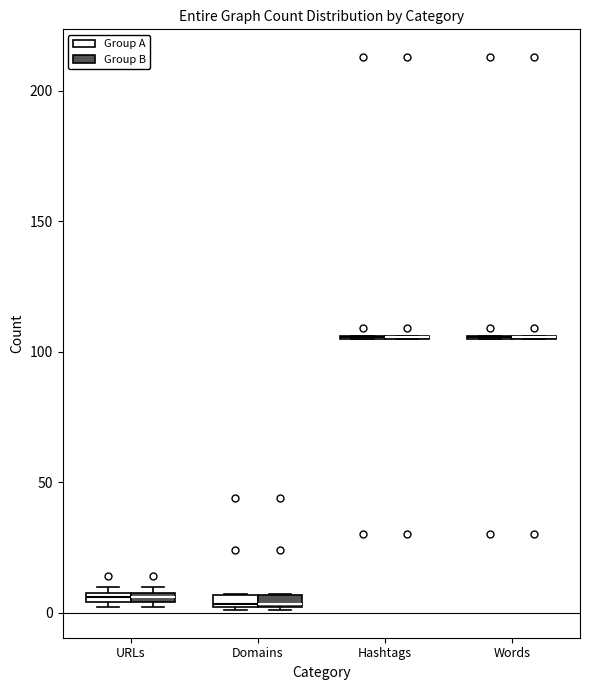

Where is the lower edge of the box for Domains (Group B) on the y-axis? The values are not printed on the chart, so give them approximately, as read against the axis.

0